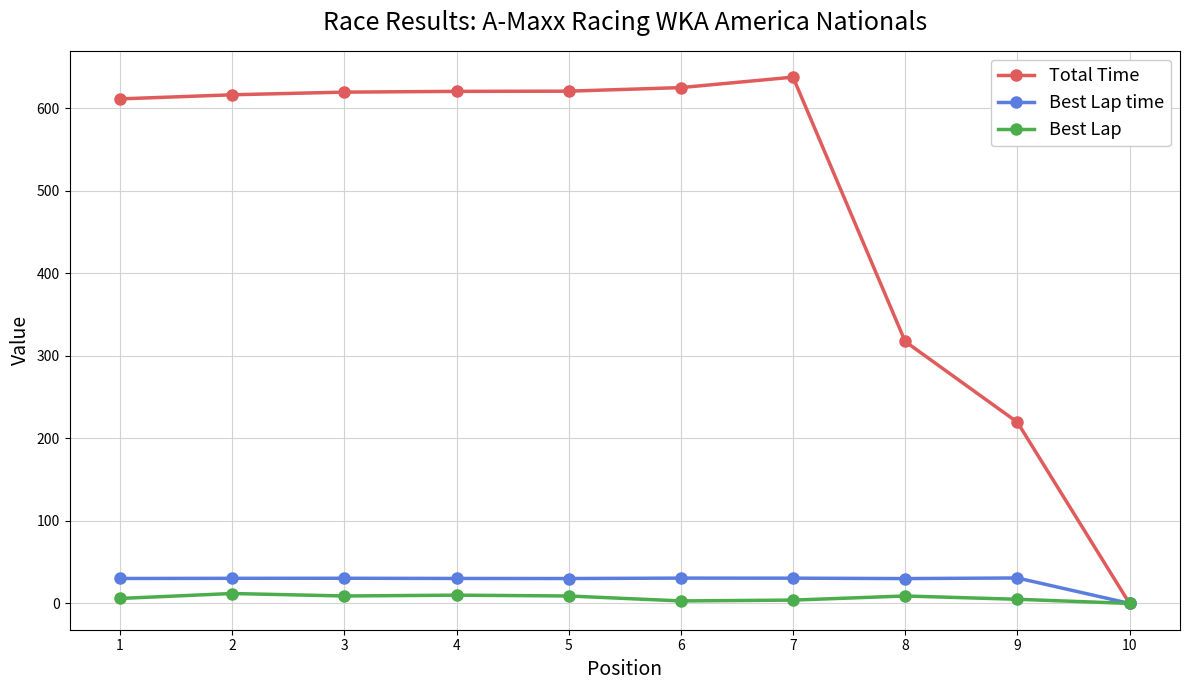

What is the total value across all series at 6?

658.6